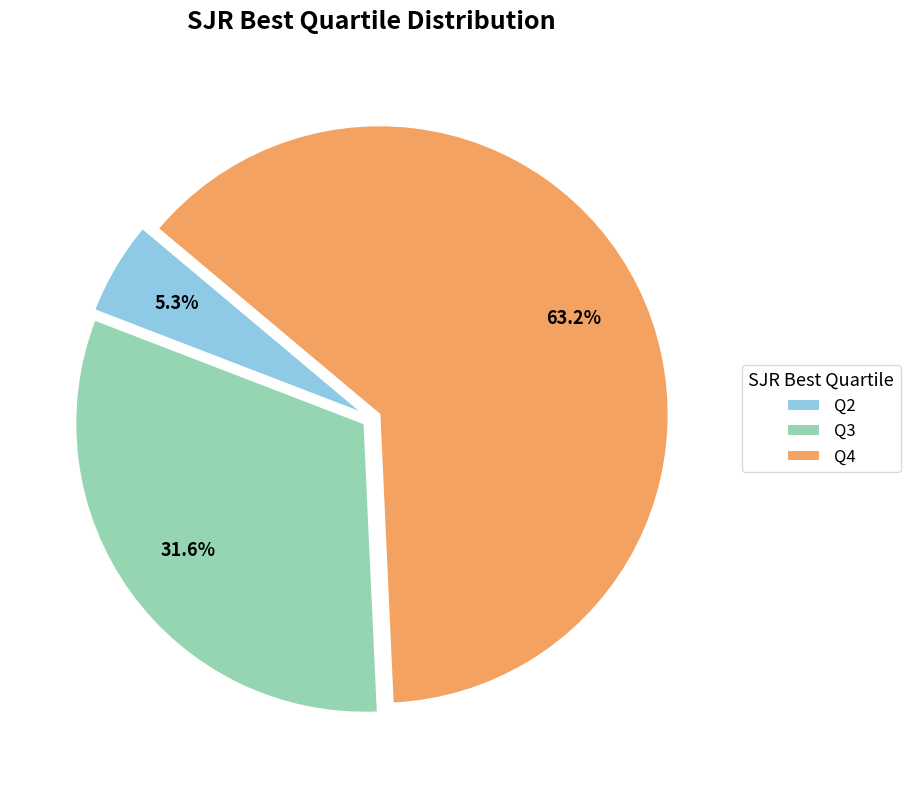

What is the ratio of the value at Q2 to the value at Q3?

0.2